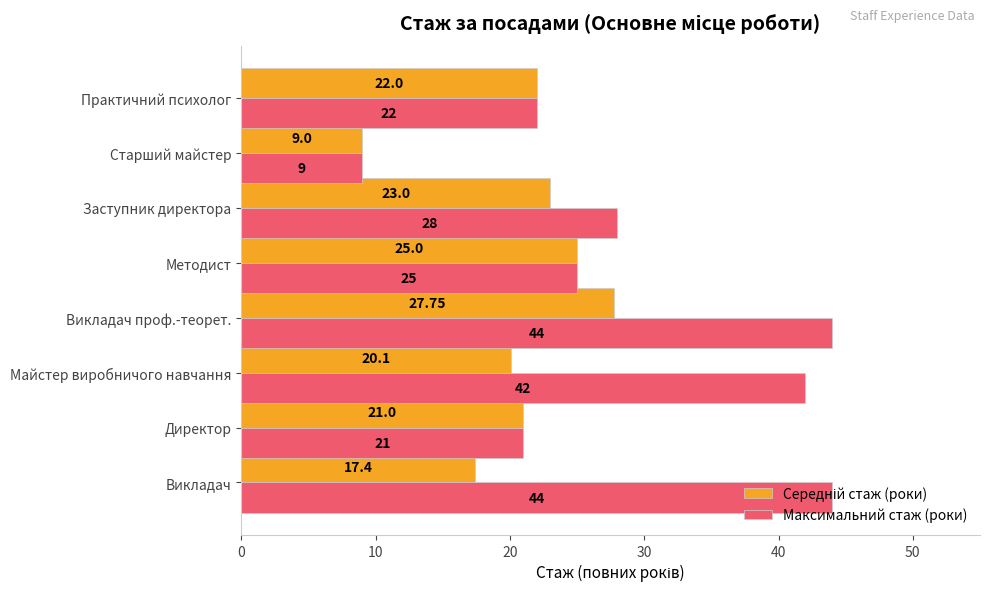

What is the sum of all Максимальний стаж (роки) values?

235.0